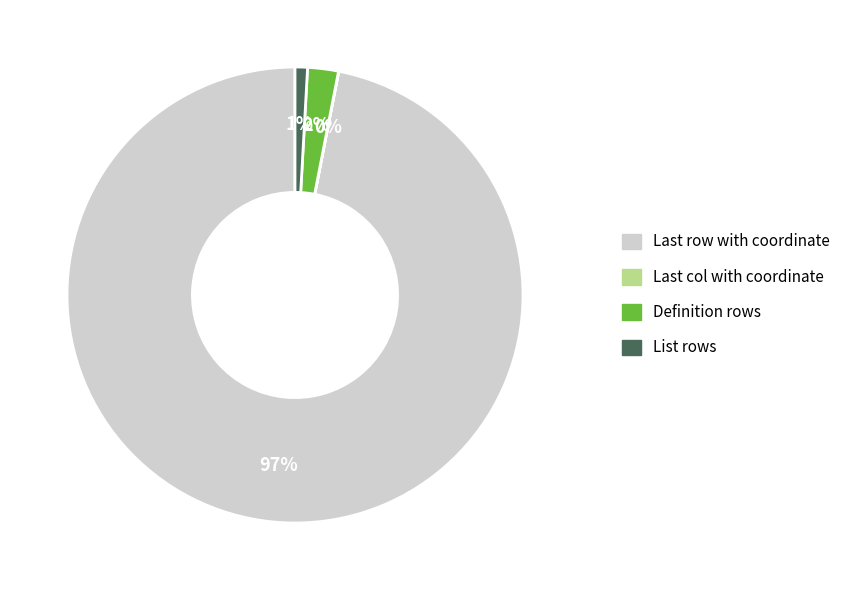

Is there any slice that represents more than half of the pie?

Yes